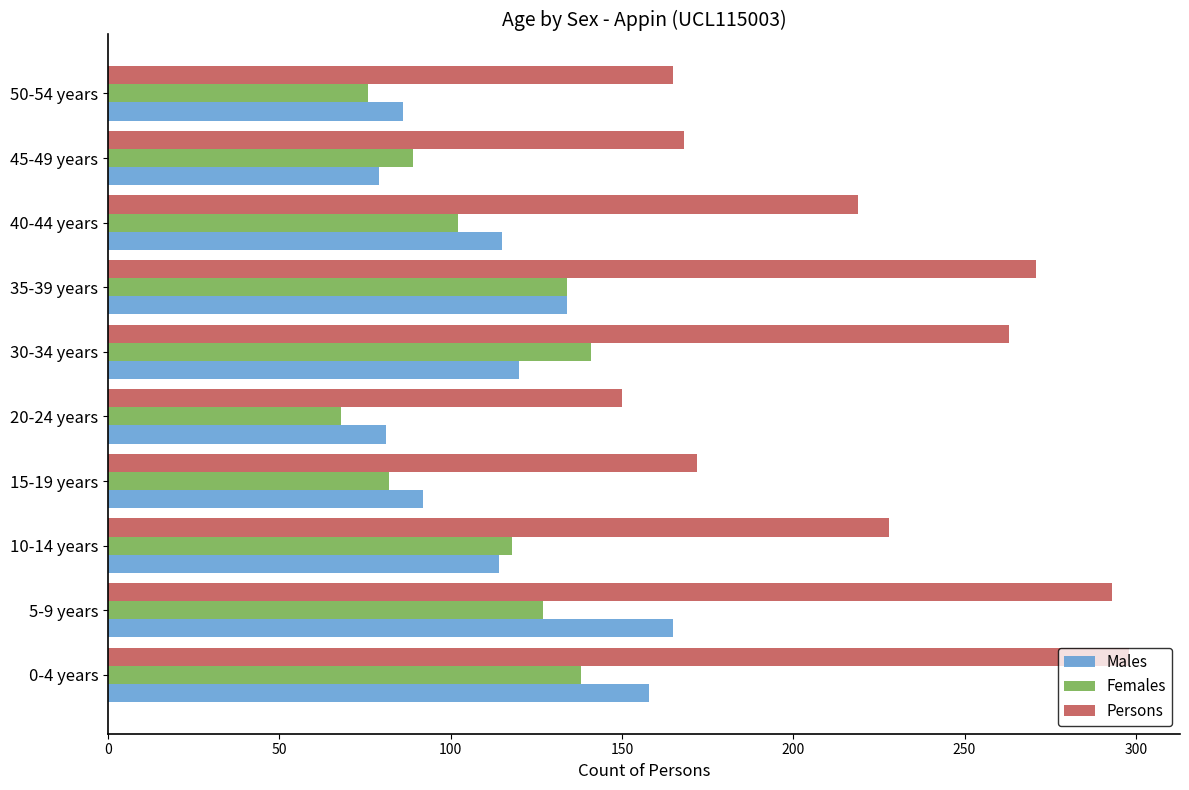

What is the difference between the Females values at 35-39 years and 5-9 years?

7